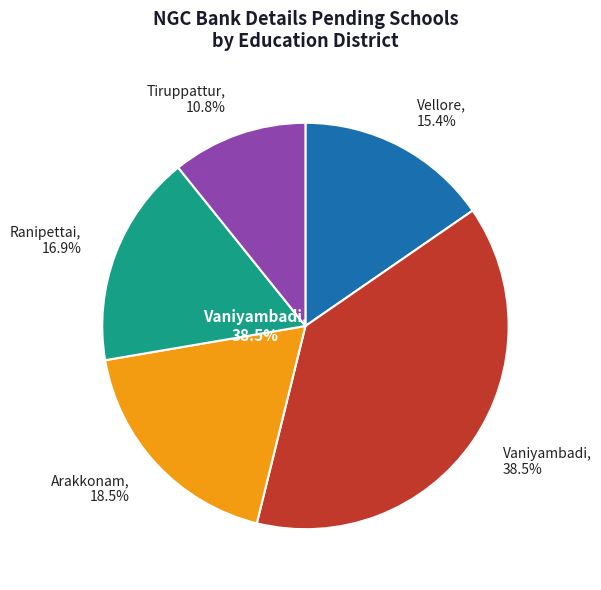

Does any single category account for the majority?

No